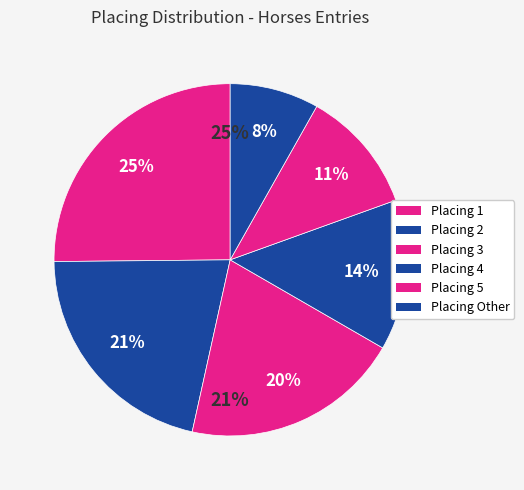

Is it true that 4 is 5% of the pie?

False